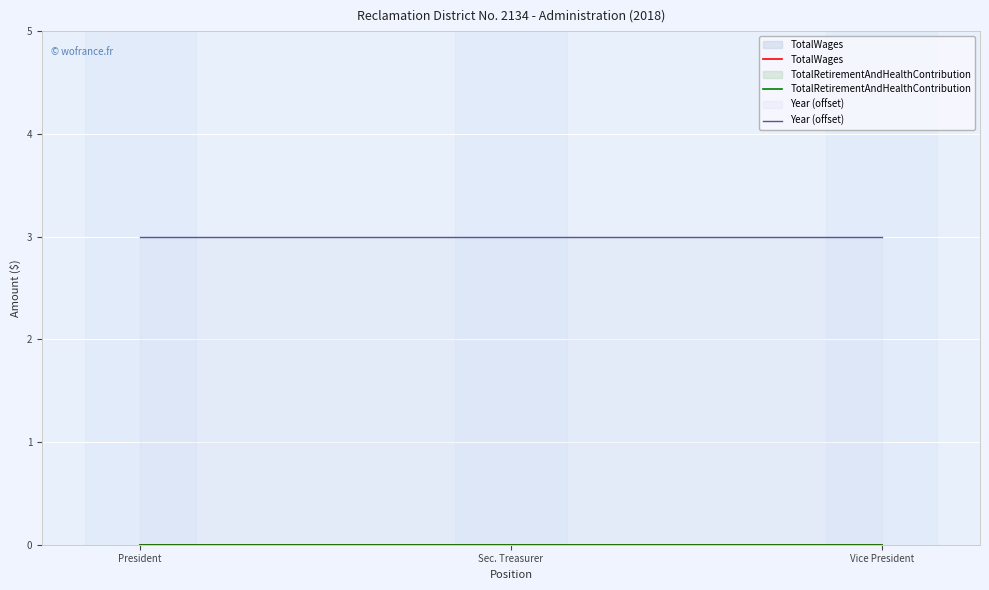

The value of TotalWages at President is 0. True or false?

True